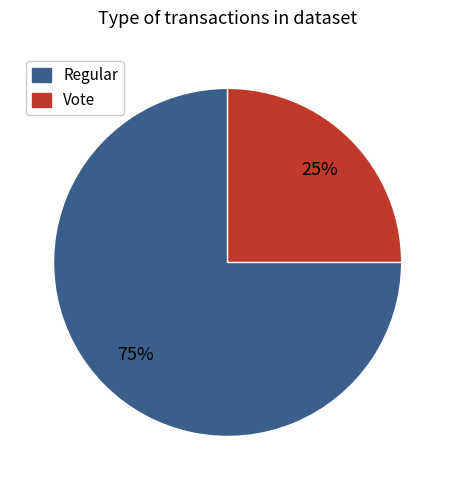

Which category has the biggest portion of the pie?

Regular